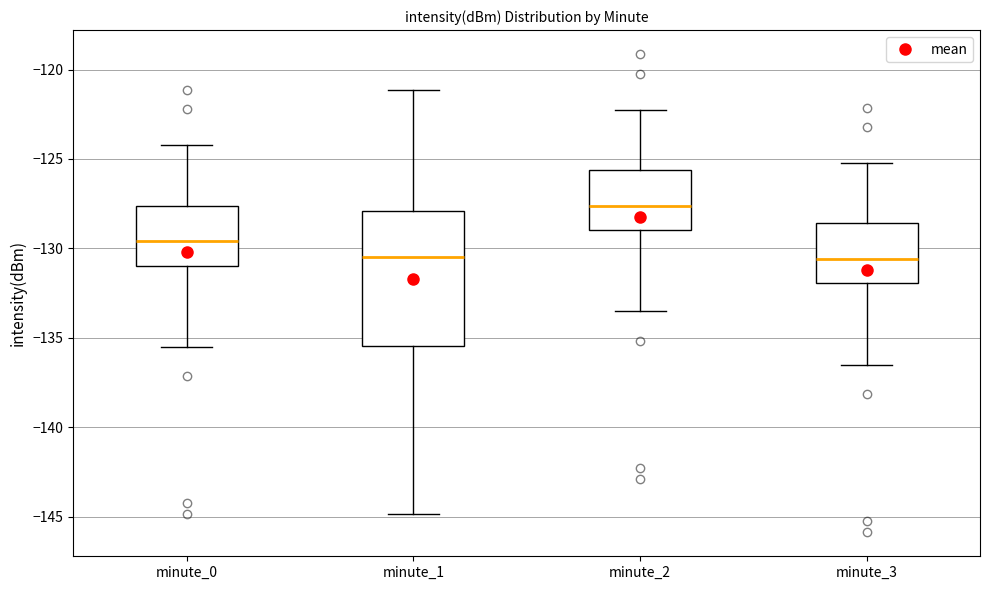

Reading left to right, transcribe this box plot: for each box, give where its median line is, the range the box spans, and where its two whiskers end, as read against the y-axis. The values are not printed on the chart, so give them approximately, as read against the axis.

minute_0: median -129.5, box -131.0 to -127.5, whiskers -135.5 to -124.0
minute_1: median -130.5, box -135.5 to -128.0, whiskers -145.0 to -121.0
minute_2: median -127.5, box -129.0 to -125.5, whiskers -133.5 to -122.0
minute_3: median -130.5, box -132.0 to -128.5, whiskers -136.5 to -125.0